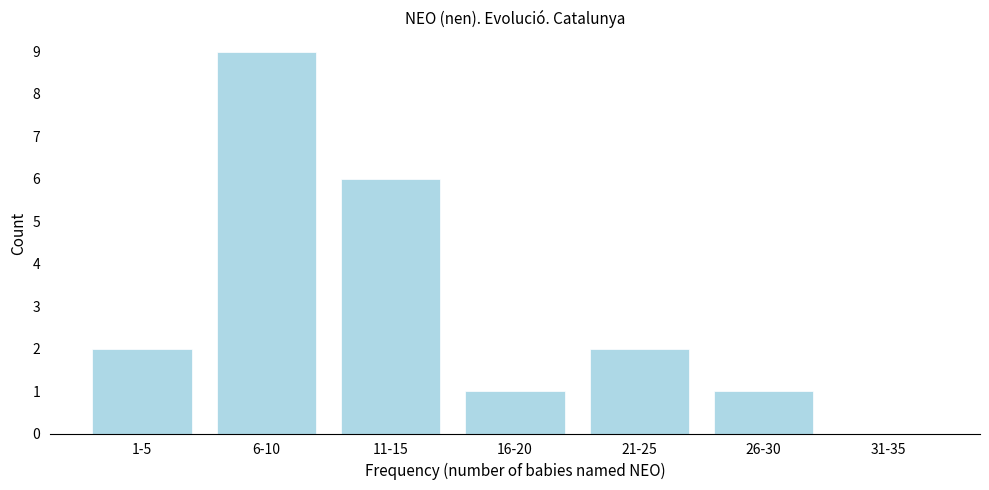

Reading right to left, what are all the values shown in this chart?

31-35=0	26-30=1	21-25=2	16-20=1	11-15=6	6-10=9	1-5=2